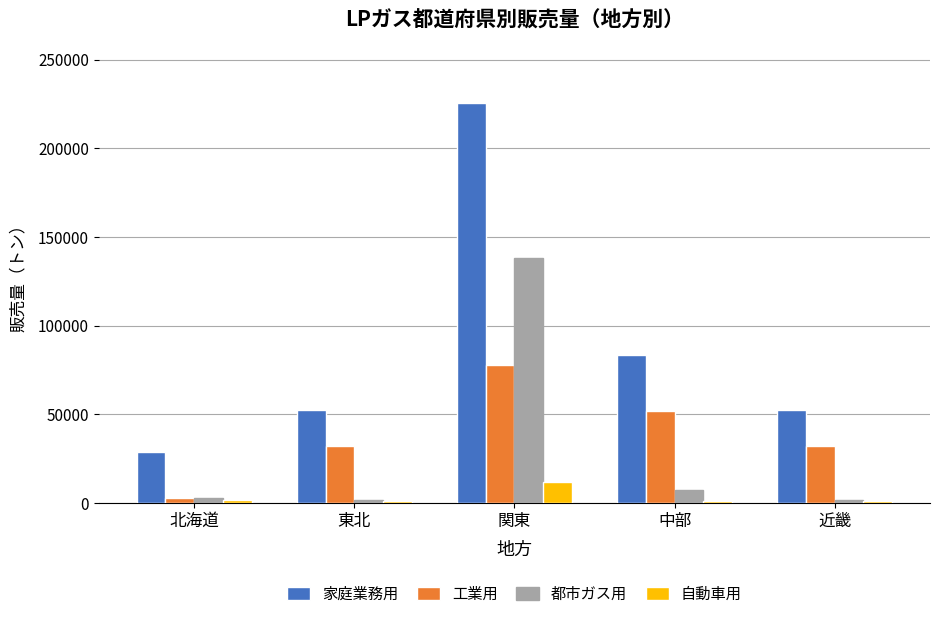

Between 北海道 and 近畿, which series saw the biggest shift?

工業用